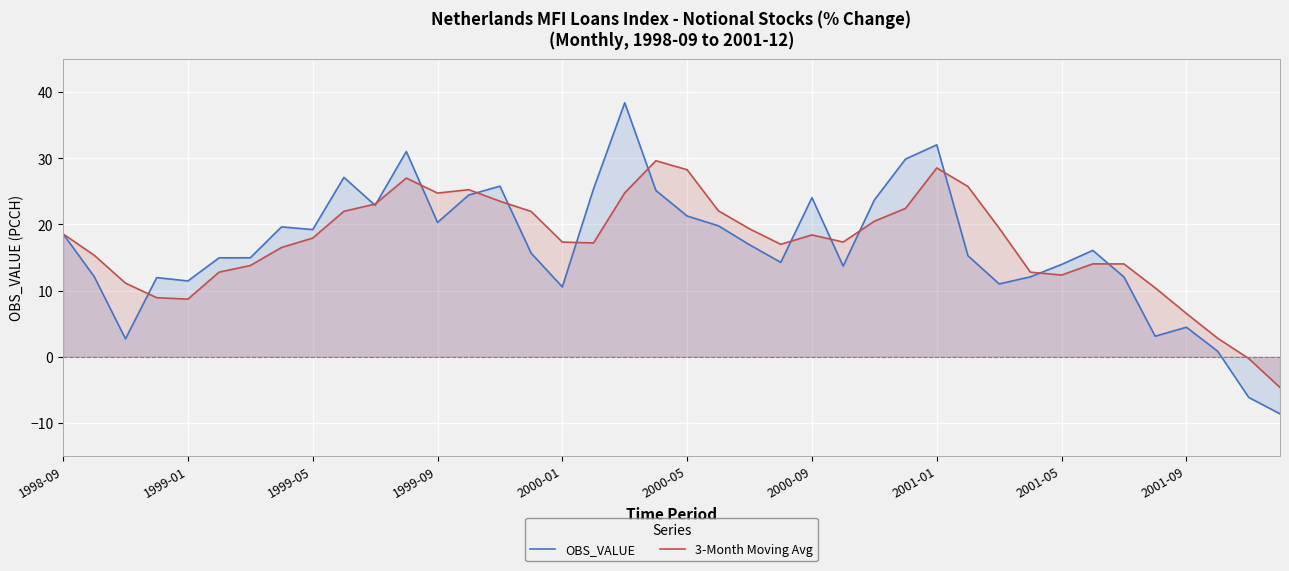

Is it true that OBS_VALUE equals 14.0 at 2001-05?

True